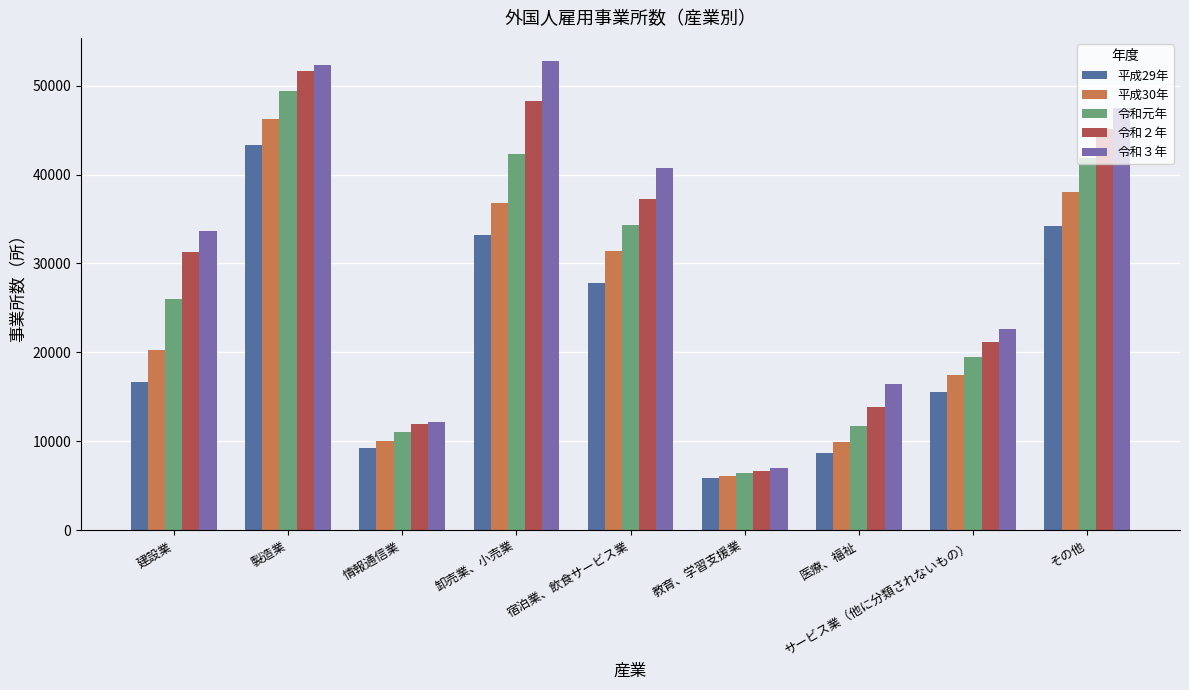

At how many categories does at least one series exceed 34560?

4